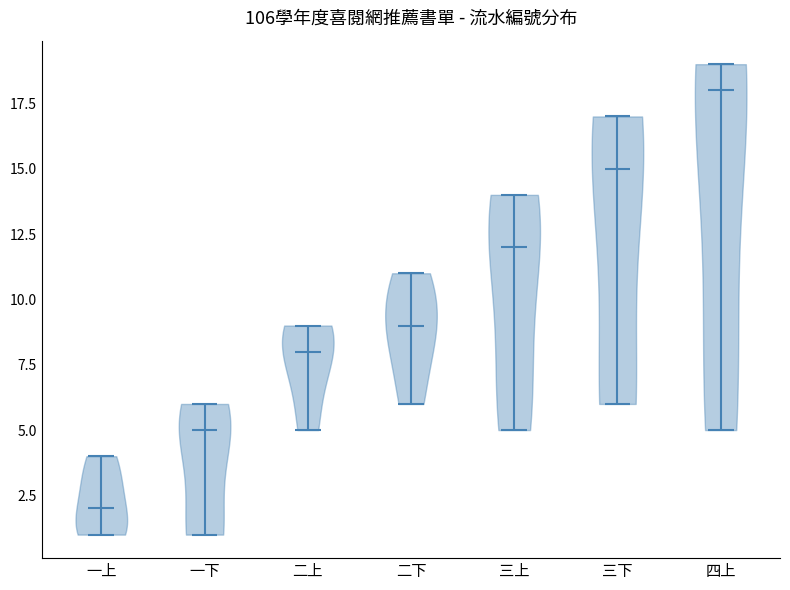

Reading left to right, read every violin against the y-axis: where its median line is, and the lowest and highest points it reaches. The values are not printed on the chart, so give them approximately, as read against the axis.

一上: median line 2, lowest point 1, highest point 4
一下: median line 5, lowest point 1, highest point 6
二上: median line 8, lowest point 5, highest point 9
二下: median line 9, lowest point 6, highest point 11
三上: median line 12, lowest point 5, highest point 14
三下: median line 15, lowest point 6, highest point 17
四上: median line 18, lowest point 5, highest point 19